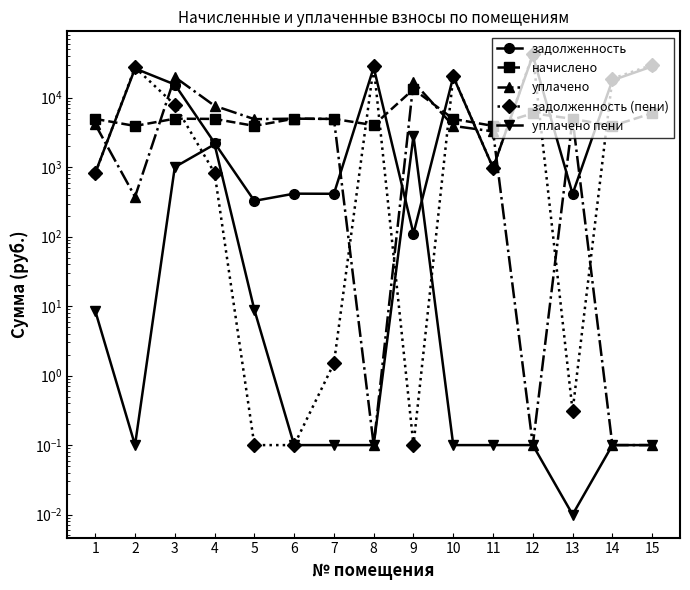

What is the approximate value of начислено at 8?

4024.8